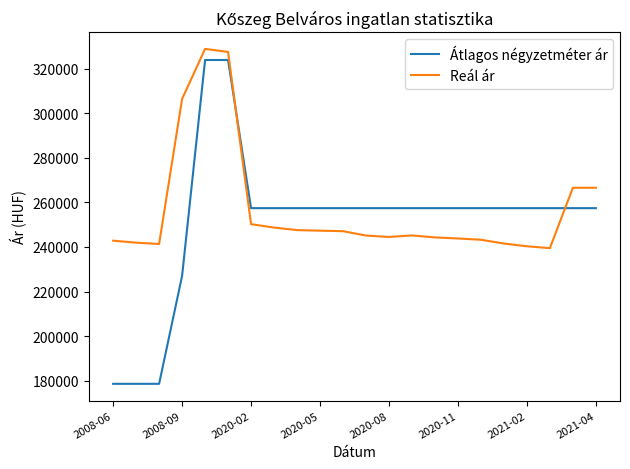

What is the difference between the maximum and minimum values in the Átlagos négyzetméter ár series?

145372